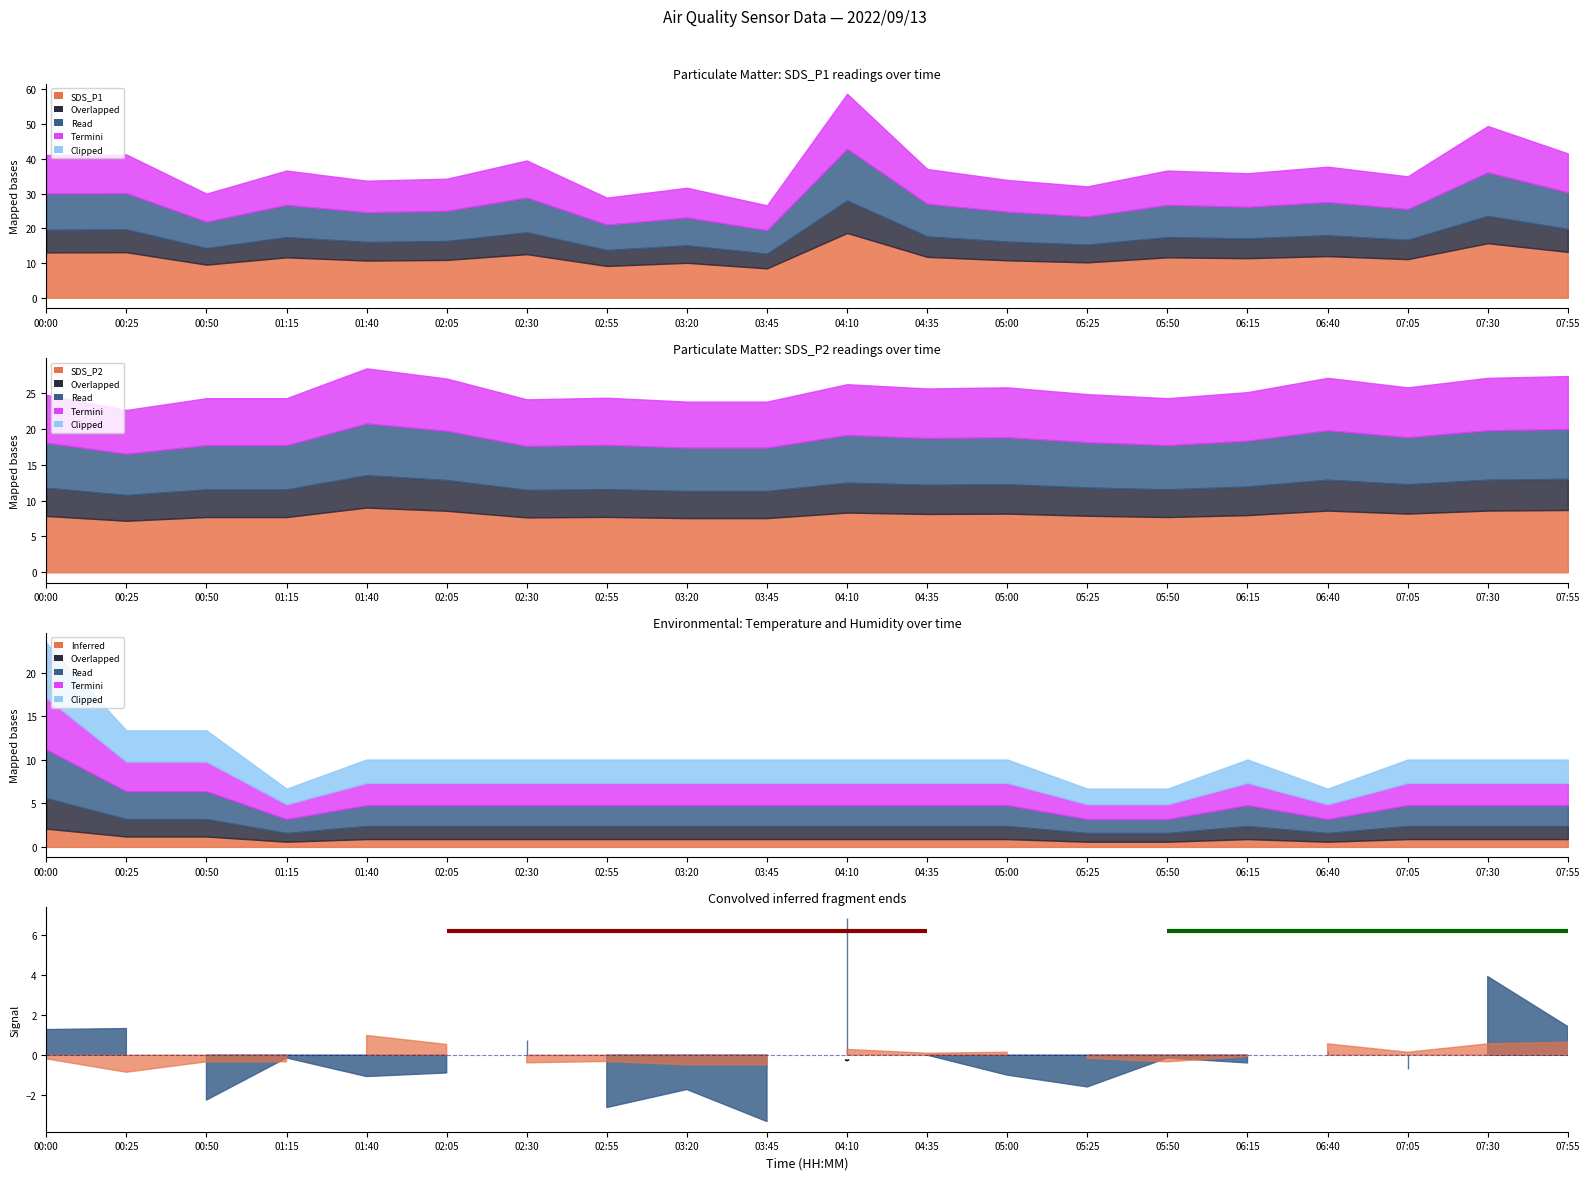

True or false: SDS_P1 and Min_cycle intersect in this chart.

False